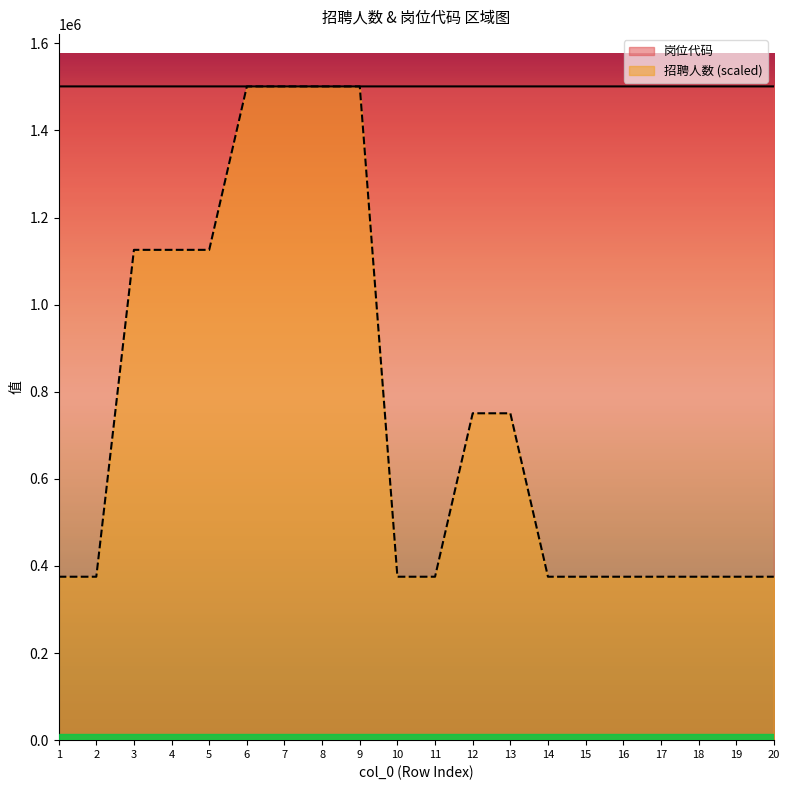

Reading left to right, extract all data points from this chart.

招聘人数: 1=375254	2=375254	3=1125762	4=1125762	5=1125762	6=1501016	7=1501016	8=1501016	9=1501016	10=375254	11=375254	12=750508	13=750508	14=375254	15=375254	16=375254	17=375254	18=375254	19=375254	20=375254
岗位代码: 1=1501002	2=1501003	3=1501004	4=1501004	5=1501004	6=1501005	7=1501005	8=1501005	9=1501005	10=1501006	11=1501007	12=1501008	13=1501008	14=1501009	15=1501010	16=1501012	17=1501013	18=1501014	19=1501015	20=1501016